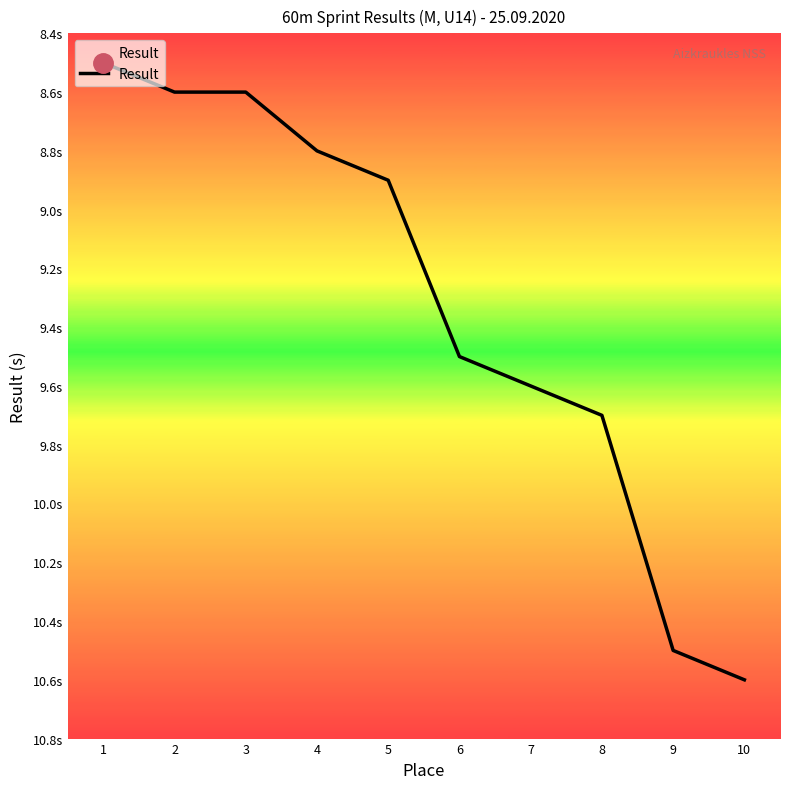

What is the change in value from 5 to 9?

+1.6